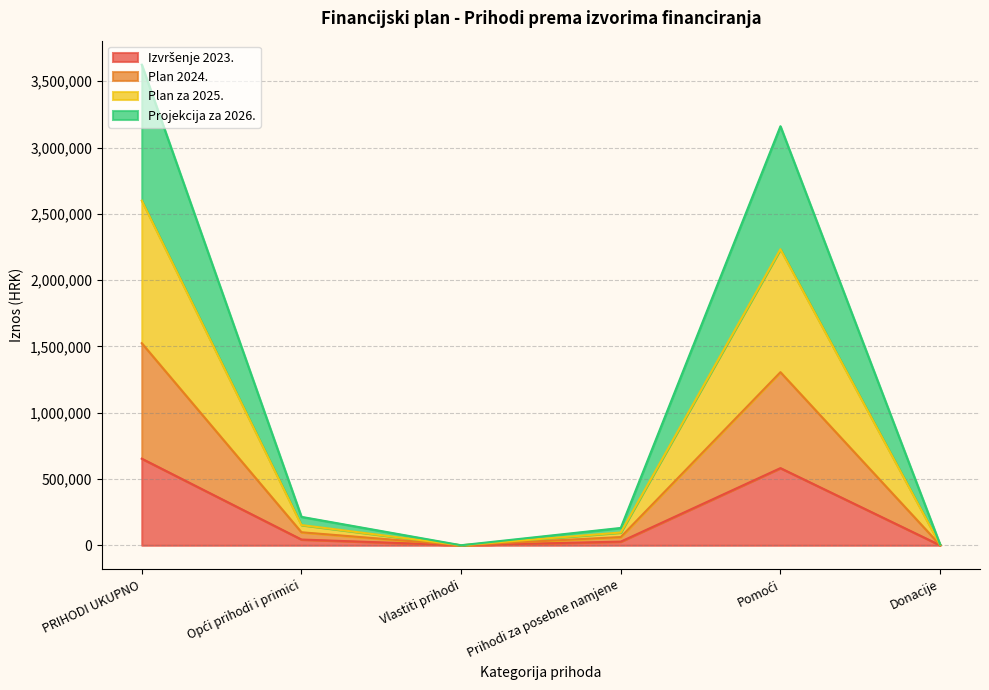

At which category is the sum across all series the highest?

PRIHODI UKUPNO